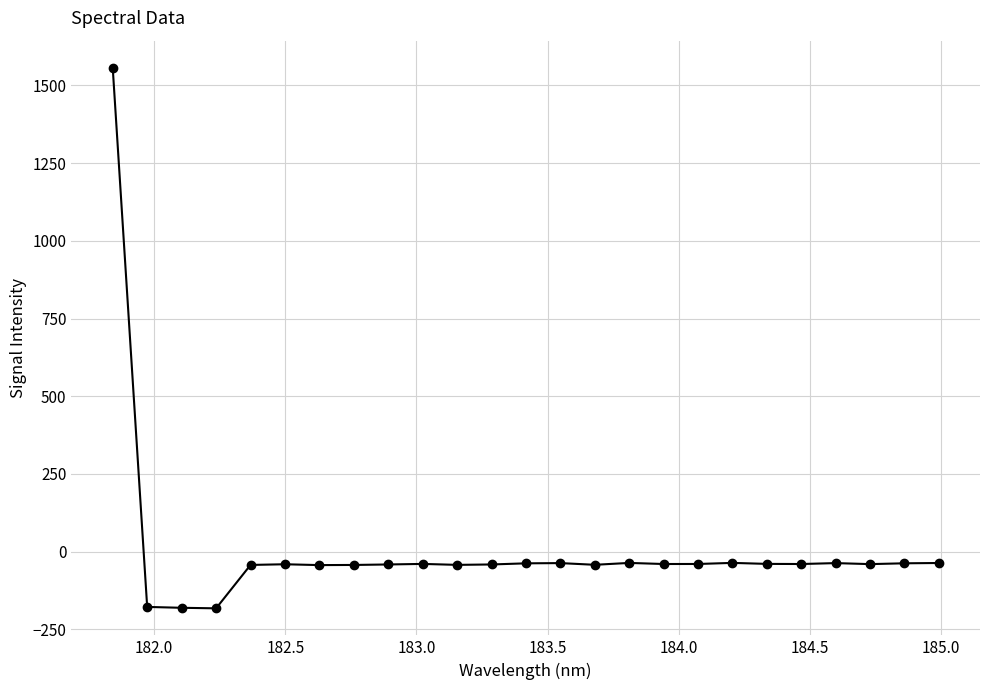

Count the number of data series in this chart.

1